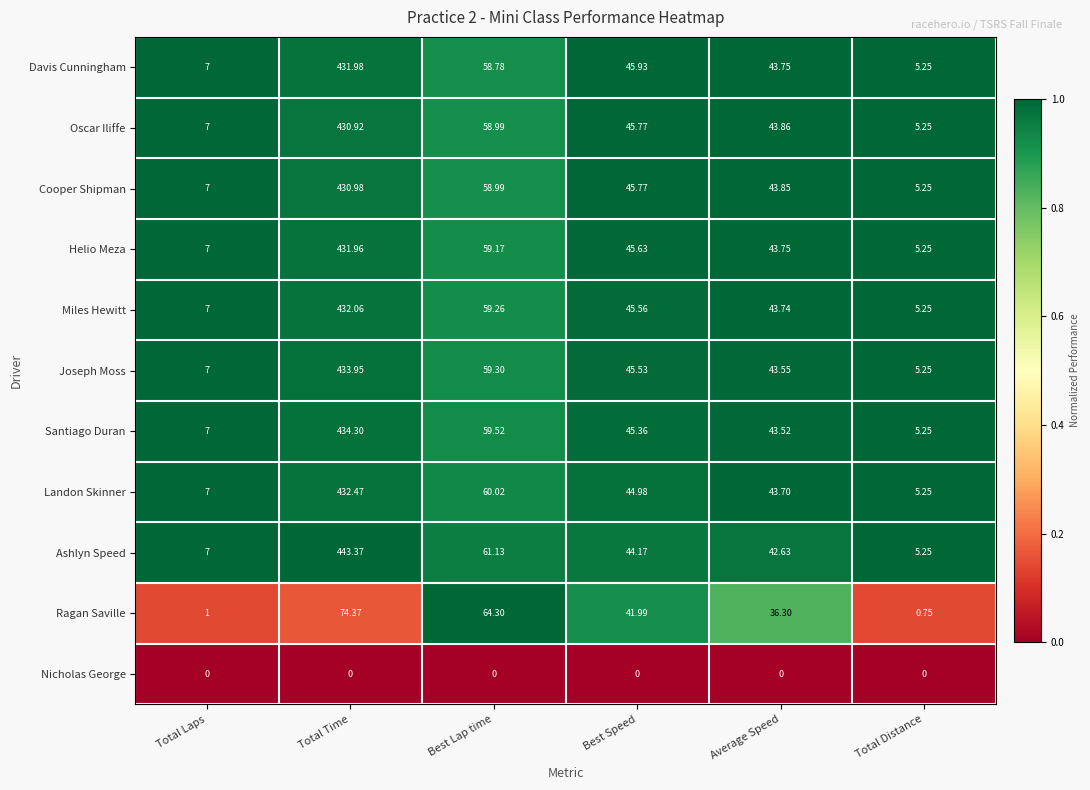

Which series has the widest spread of values?

Ashlyn Speed